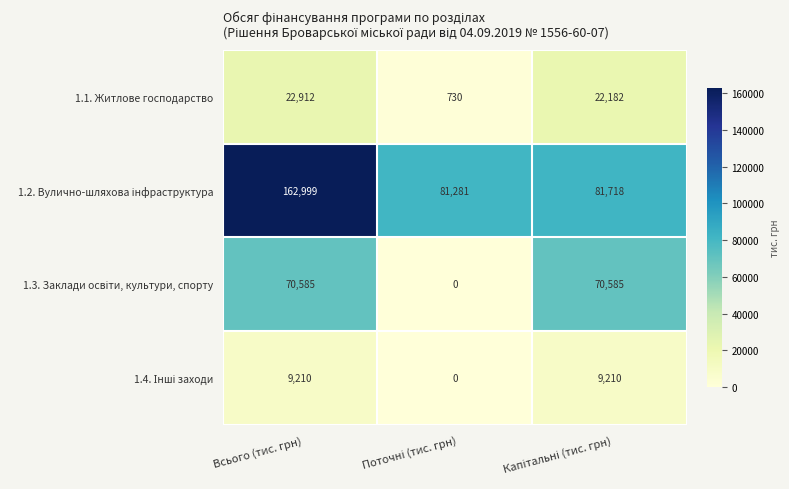

Count the number of categories in the chart.

3